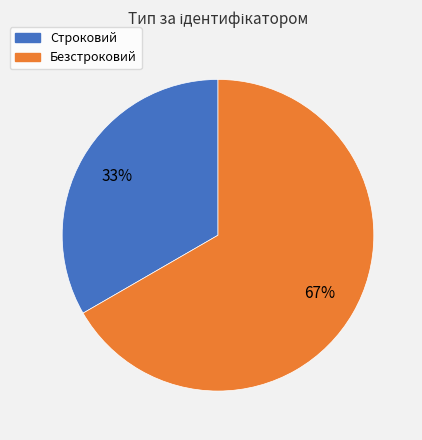

Is Безстроковий the majority of the pie?

Yes